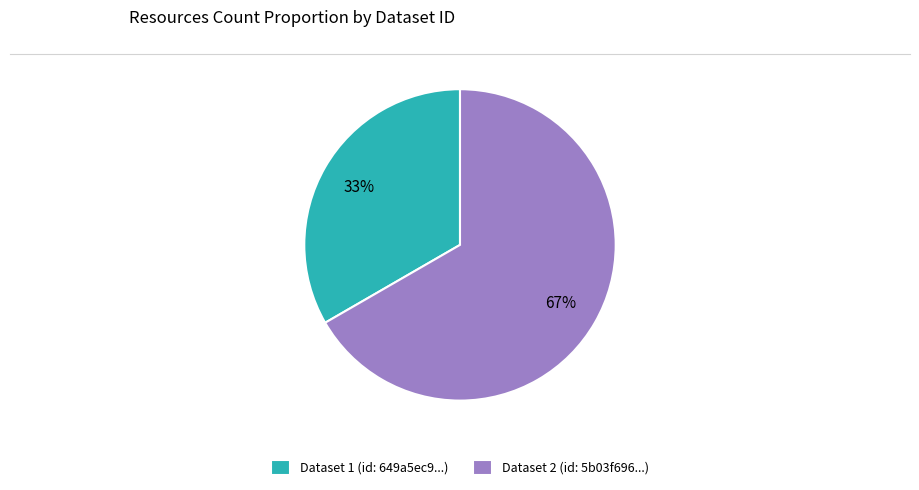

To the nearest percent, what portion does Dataset 2 (id: 5b03f696...) represent?

67%